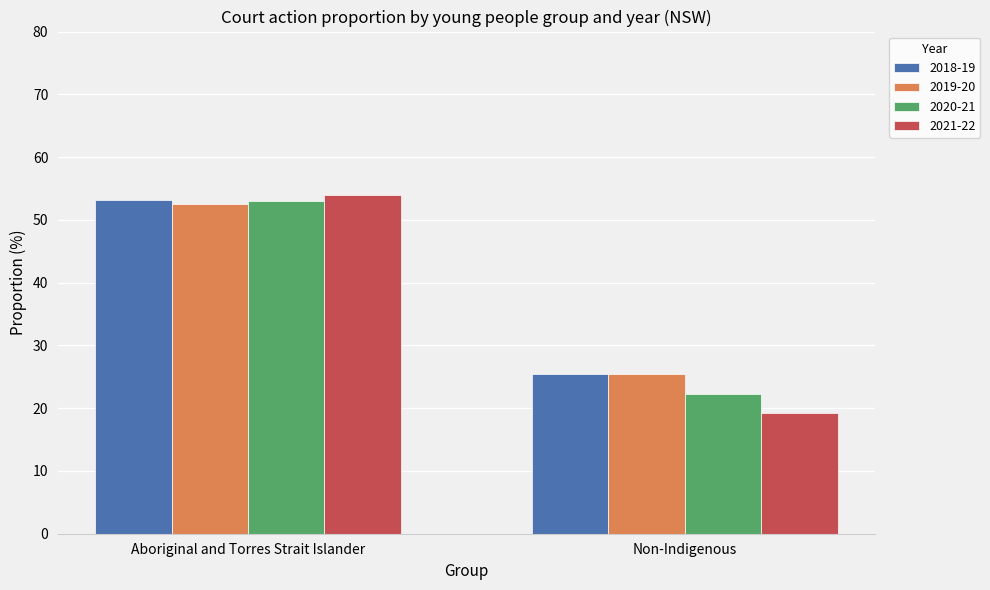

At which label does 2018-19 reach its minimum?

Non-Indigenous